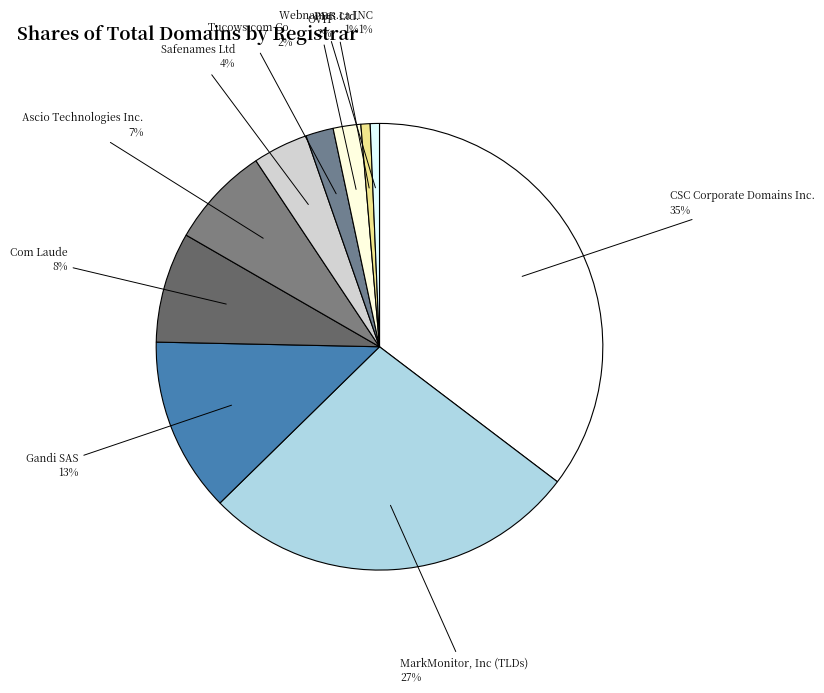

Rank the categories by value from highest to lowest.

CSC Corporate Domains Inc., MarkMonitor, Inc (TLDs), Gandi SAS, Com Laude, Ascio Technologies Inc., Safenames Ltd, Tucows.com Co., OVH, PDR Ltd., Webnames.ca INC